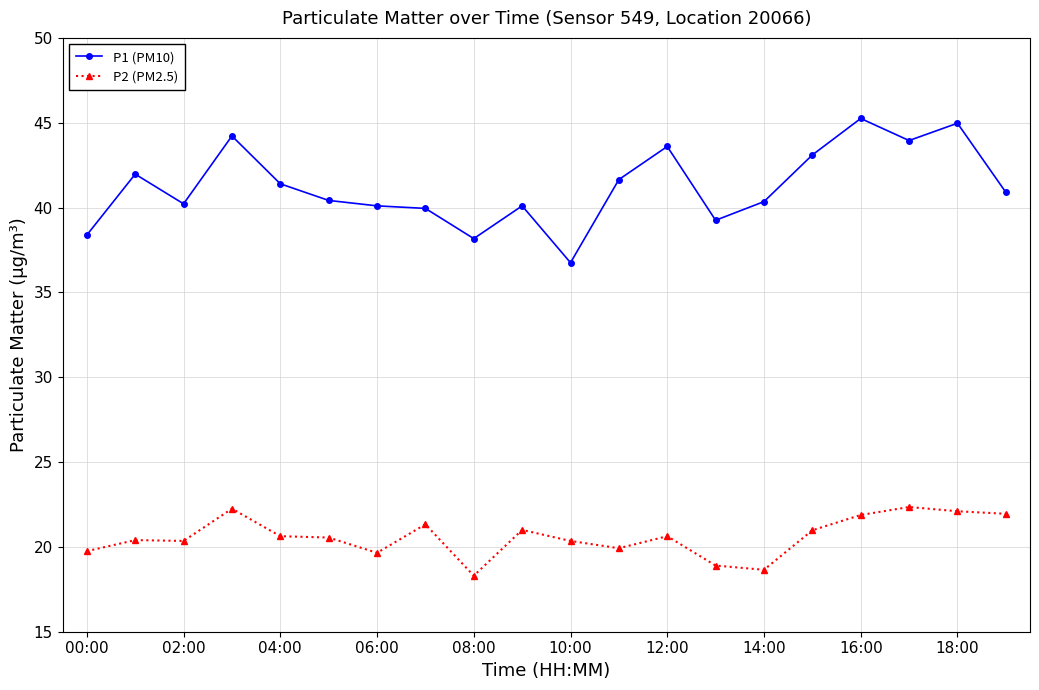

True or false: P1 (PM10) and P2 (PM2.5) cross at least once.

False